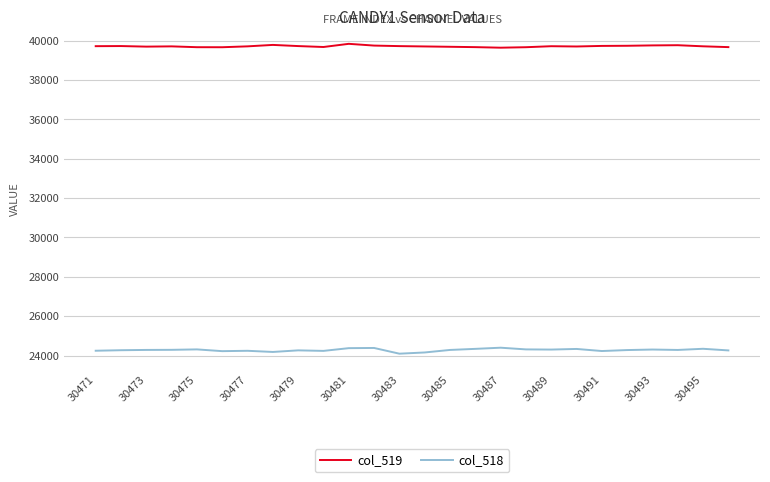

What is the maximum value for col_519?

39832